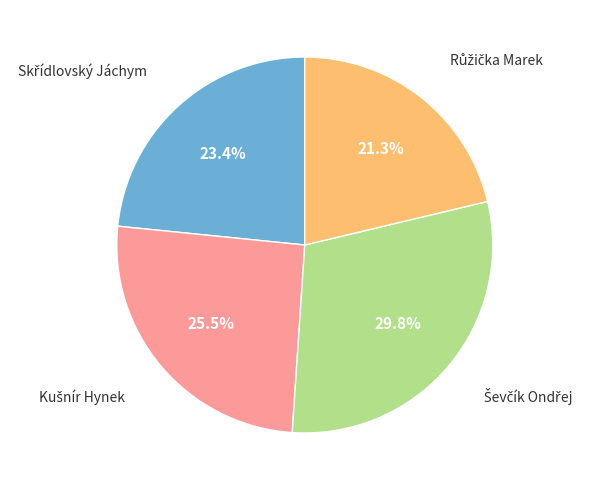

Does any single category account for the majority?

No